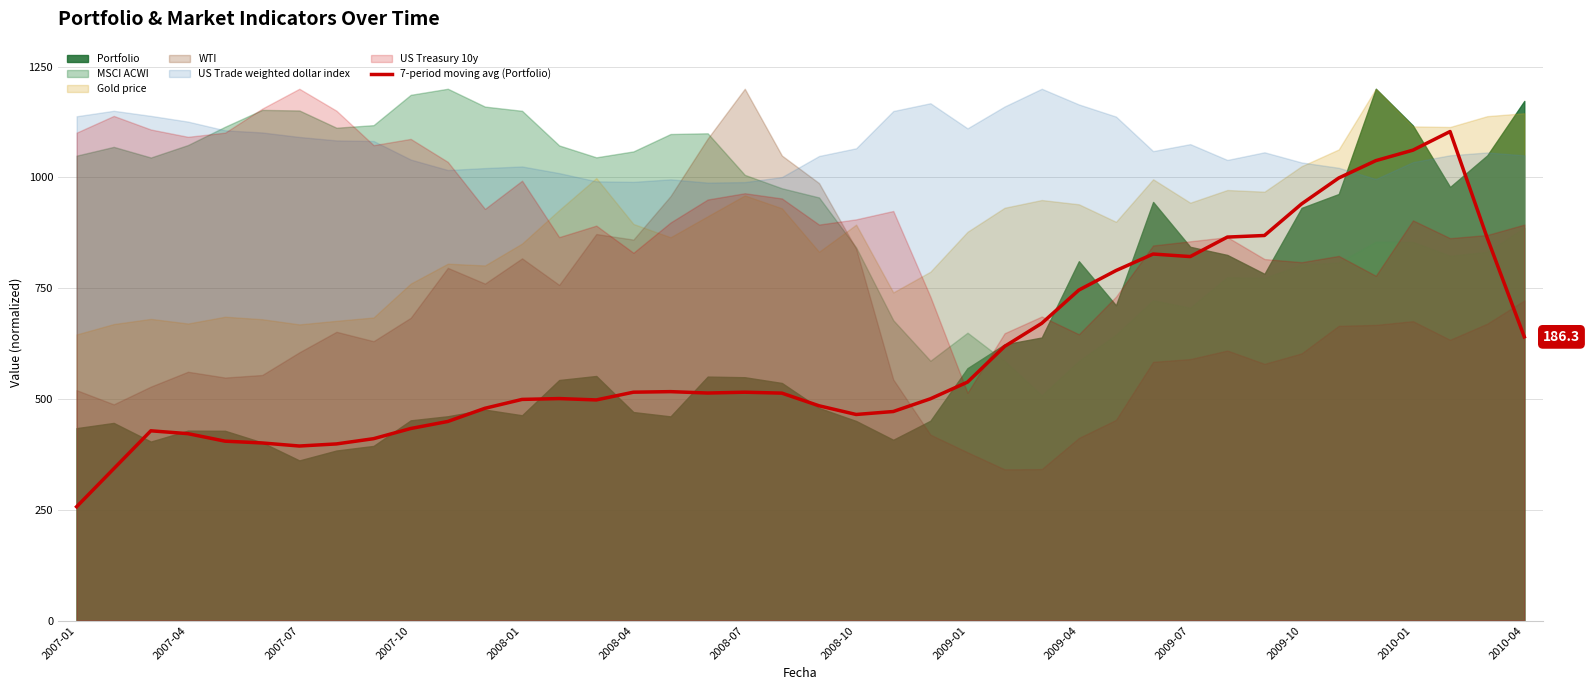

Which category has the lowest value in the 7-period moving avg (Portfolio) series?

2007-01